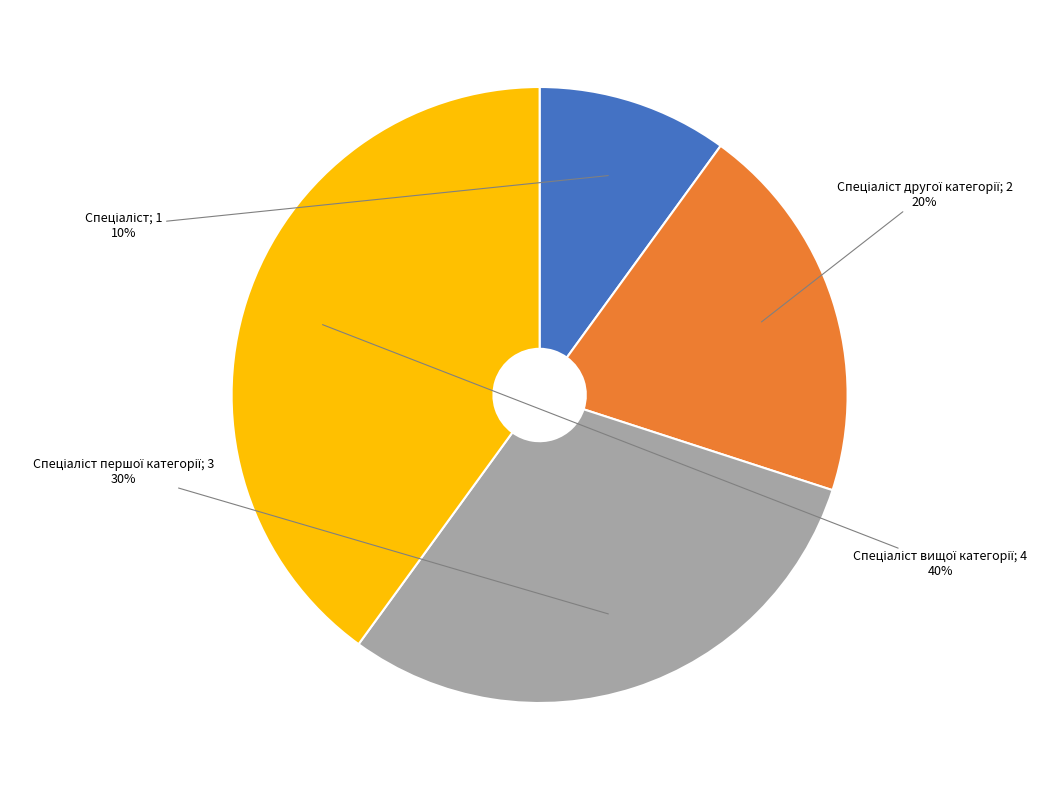

To the nearest percent, what is the average slice percentage?

25%